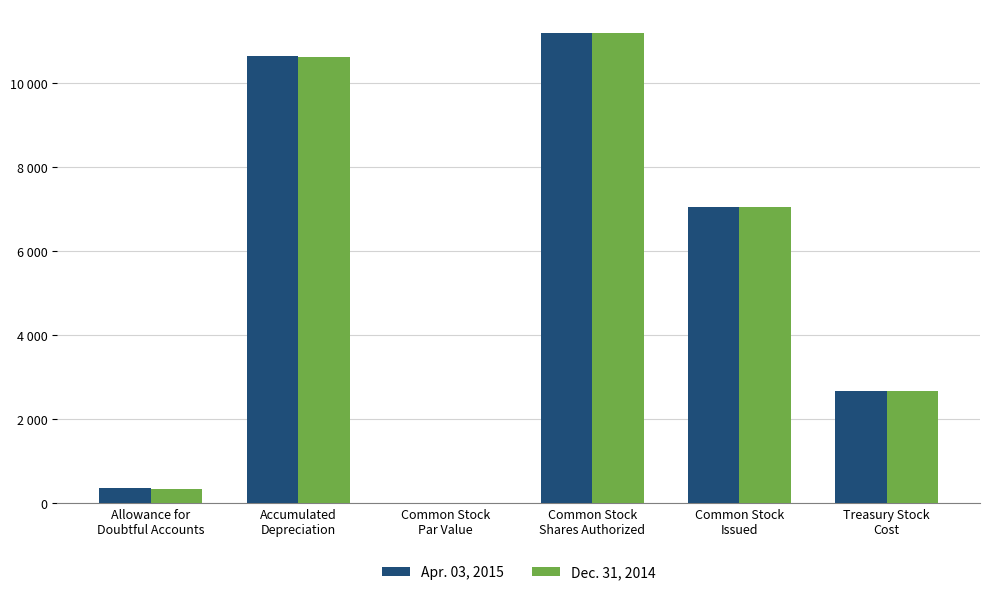

Does the chart contain stacked bars?

No